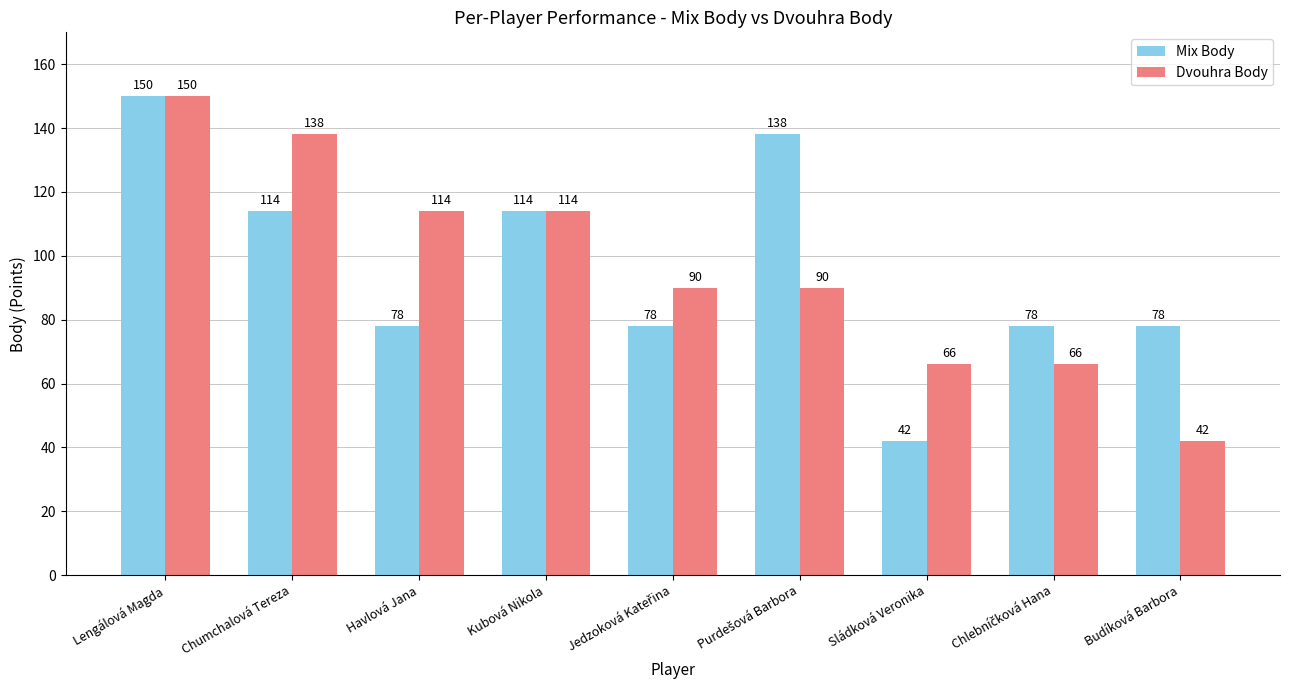

What are all the series names shown in the legend?

Mix Body, Dvouhra Body